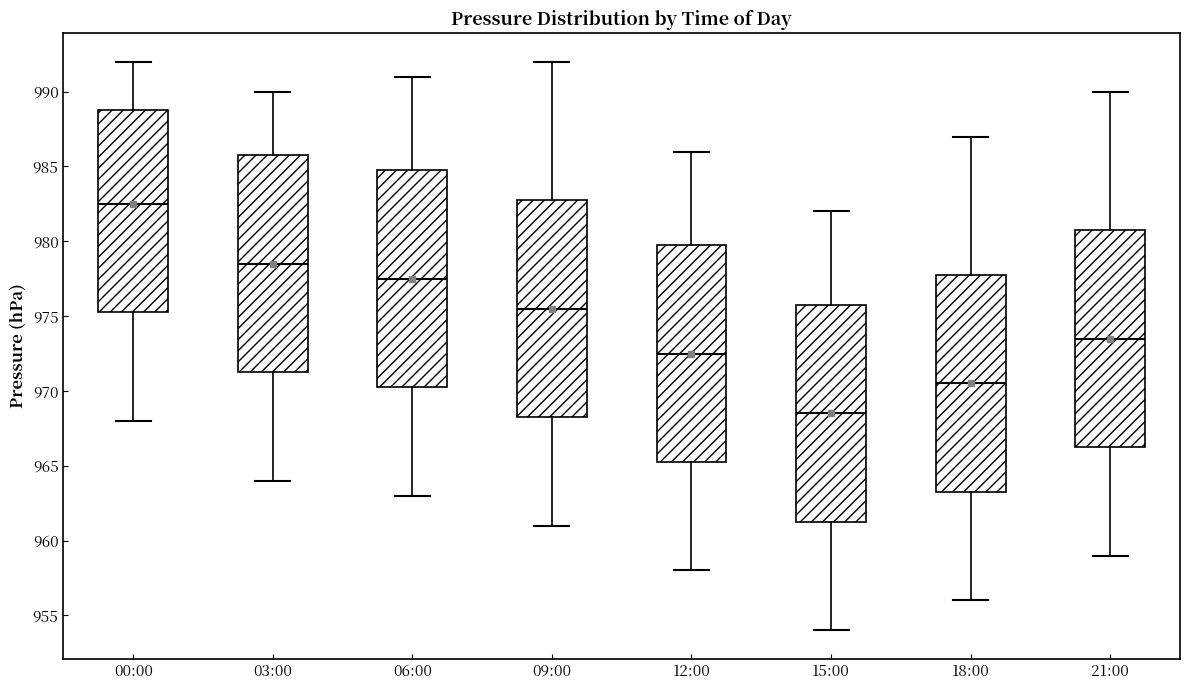

Reading left to right, read every box against the y-axis: the position of its median line, the range the box covers, and the ends of its whiskers. The values are not printed on the chart, so give them approximately, as read against the axis.

00:00: median 982.5, box 975.5 to 989.0, whiskers 968.0 to 992.0
03:00: median 978.5, box 971.5 to 986.0, whiskers 964.0 to 990.0
06:00: median 977.5, box 970.5 to 985.0, whiskers 963.0 to 991.0
09:00: median 975.5, box 968.5 to 983.0, whiskers 961.0 to 992.0
12:00: median 972.5, box 965.5 to 980.0, whiskers 958.0 to 986.0
15:00: median 968.5, box 961.5 to 976.0, whiskers 954.0 to 982.0
18:00: median 970.5, box 963.5 to 978.0, whiskers 956.0 to 987.0
21:00: median 973.5, box 966.5 to 981.0, whiskers 959.0 to 990.0